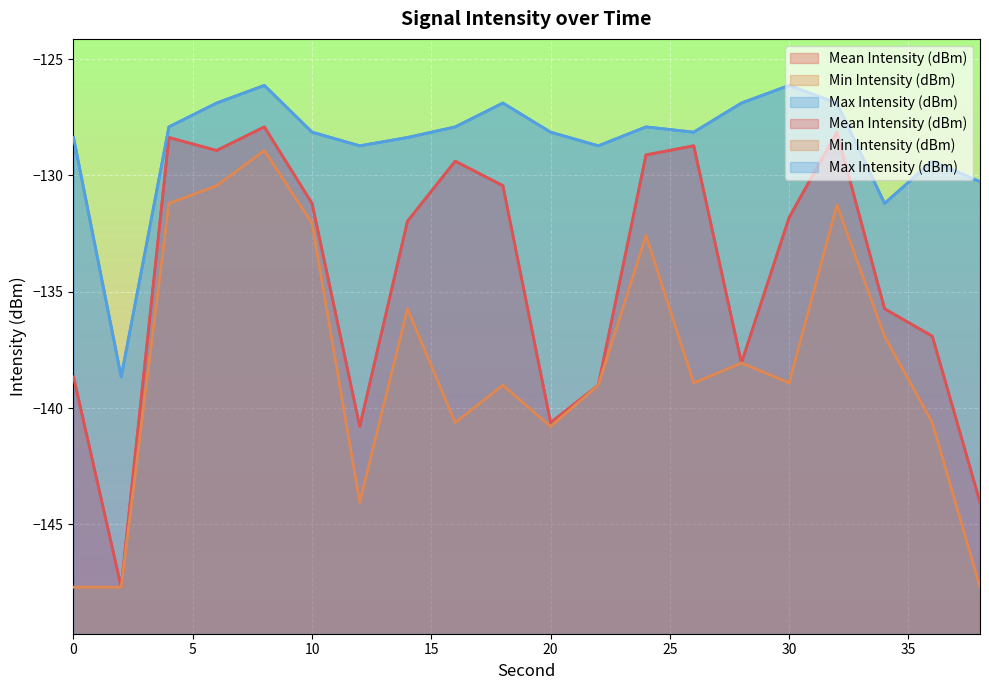

What is the value of the Min Intensity (dBm) point at the 11th from the left?

-140.8